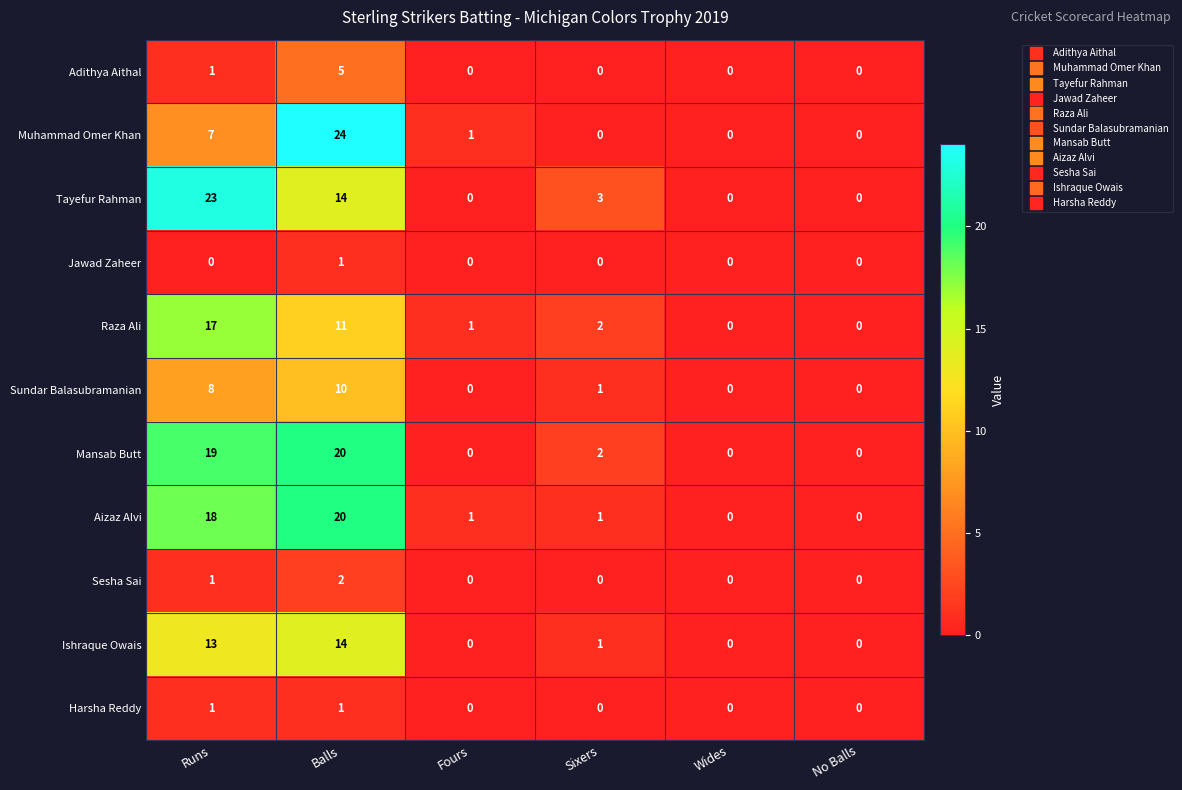

Which series changed the most between Balls and No Balls?

Muhammad Omer Khan